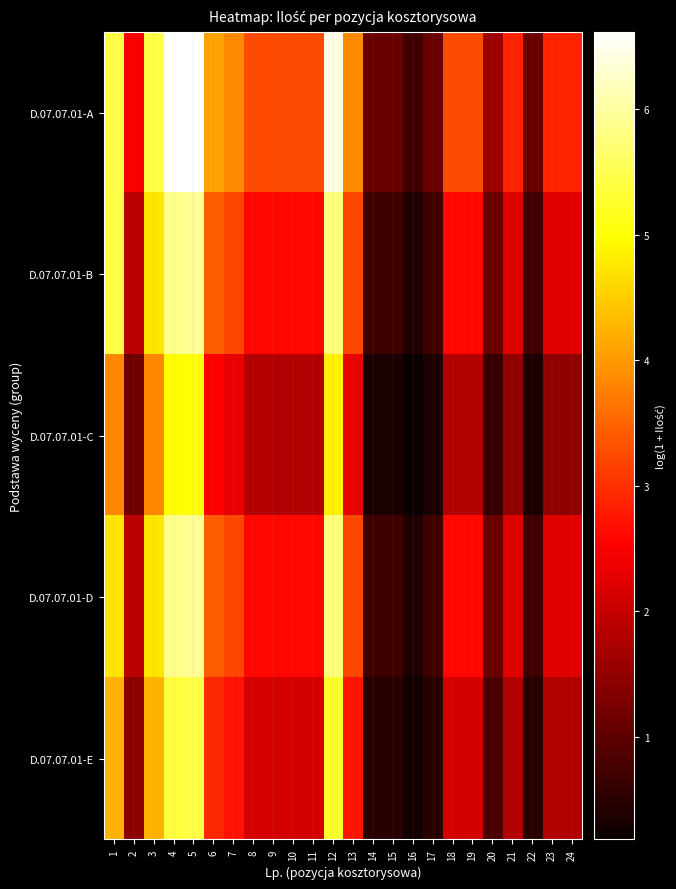

Reading left to right, list all the values displayed in this chart.

D.07.07.01-A: 1=5.4	2=2.5	3=5.4	4=6.6	5=6.6	6=4.1	7=3.9	8=3.3	9=3.3	10=3.3	11=3.3	12=6.4	13=3.9	14=1.1	15=1.1	16=0.7	17=1.1	18=3.3	19=3.3	20=1.6	21=2.9	22=1.1	23=2.9	24=2.9
D.07.07.01-B: 1=5.4	2=1.9	3=4.7	4=5.9	5=5.9	6=3.4	7=3.2	8=2.6	9=2.6	10=2.6	11=2.6	12=5.7	13=3.2	14=0.7	15=0.7	16=0.4	17=0.7	18=2.6	19=2.6	20=1.1	21=2.3	22=0.7	23=2.3	24=2.3
D.07.07.01-C: 1=3.8	2=1.2	3=3.8	4=5.0	5=5.0	6=2.5	7=2.3	8=1.8	9=1.8	10=1.8	11=1.8	12=4.8	13=2.3	14=0.3	15=0.3	16=0.2	17=0.3	18=1.8	19=1.8	20=0.6	21=1.5	22=0.3	23=1.5	24=1.5
D.07.07.01-D: 1=4.7	2=1.9	3=4.7	4=5.9	5=5.9	6=3.4	7=3.2	8=2.6	9=2.6	10=2.6	11=2.6	12=5.7	13=3.2	14=0.7	15=0.7	16=0.4	17=0.7	18=2.6	19=2.6	20=1.1	21=2.3	22=0.7	23=2.3	24=2.3
D.07.07.01-E: 1=4.2	2=1.5	3=4.2	4=5.4	5=5.4	6=2.9	7=2.7	8=2.1	9=2.1	10=2.1	11=2.1	12=5.2	13=2.7	14=0.5	15=0.5	16=0.3	17=0.5	18=2.1	19=2.1	20=0.8	21=1.8	22=0.5	23=1.8	24=1.8